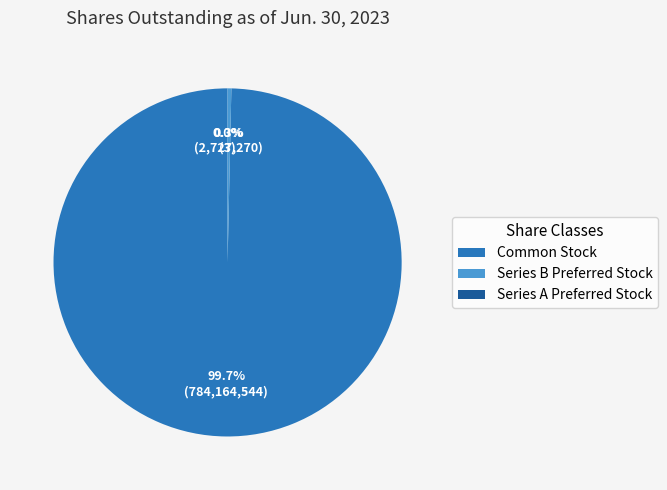

What is the total percentage of Common Stock and Series A Preferred Stock?

99.7%